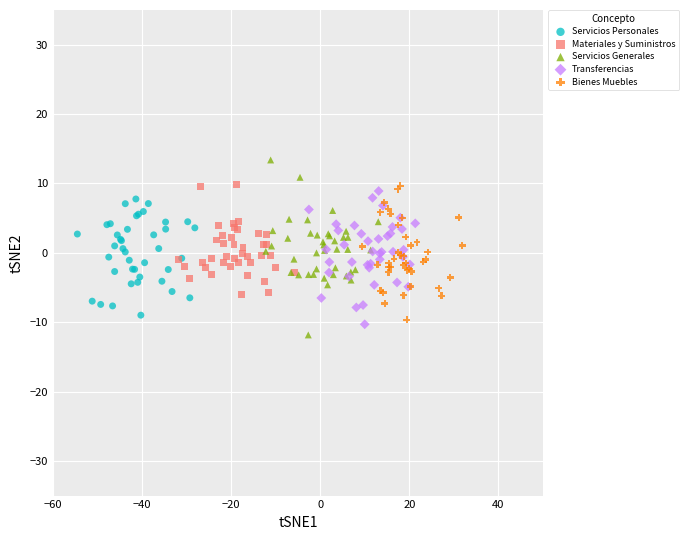

Which series reaches the maximum Y coordinate?

Servicios Generales